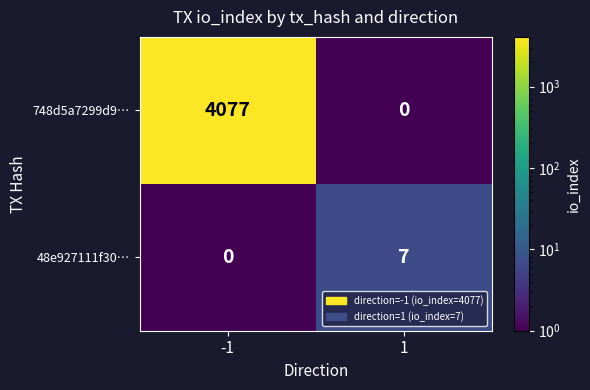

What is the maximum value shown in the chart?

4077